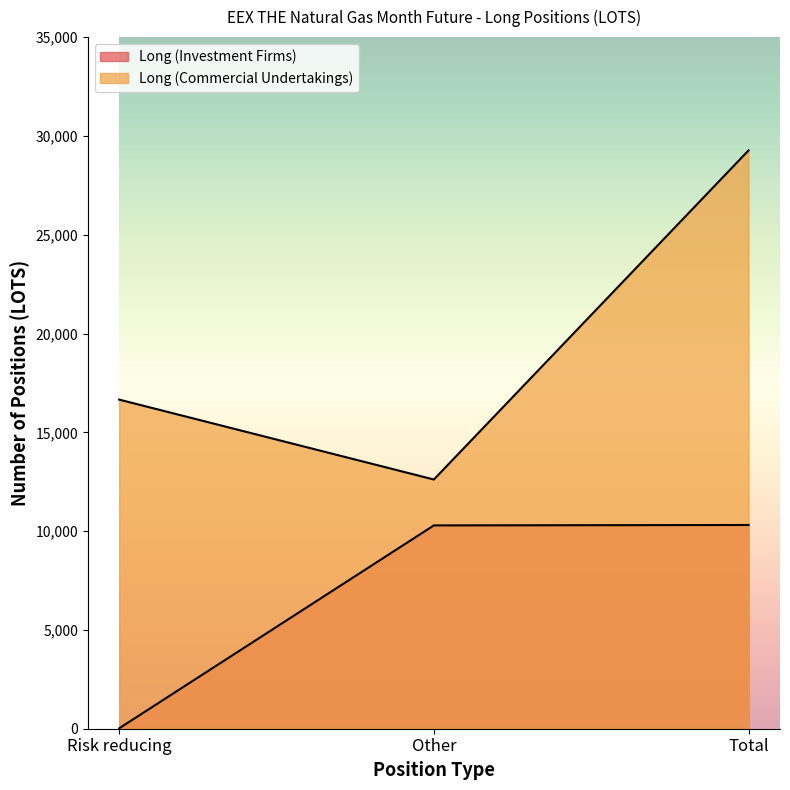

The Long (Investment Firms) series shows 10289 at Other. True or false?

True